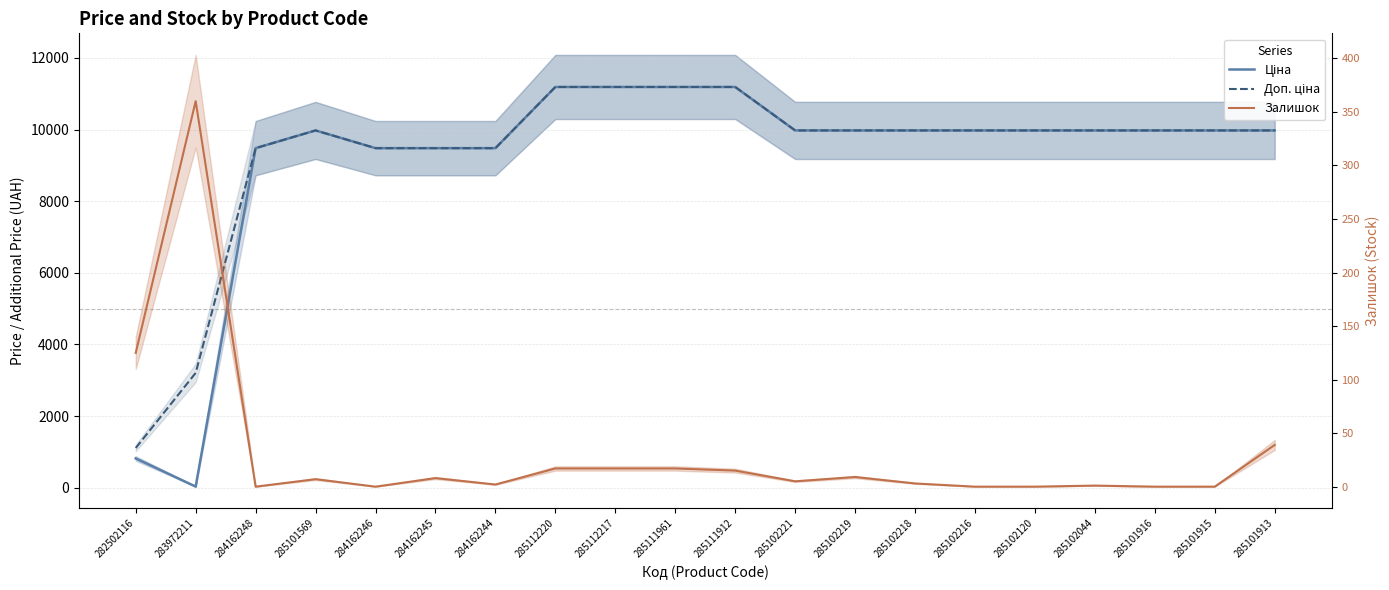

The value of Залишок at 284162245 is 8.0. True or false?

True